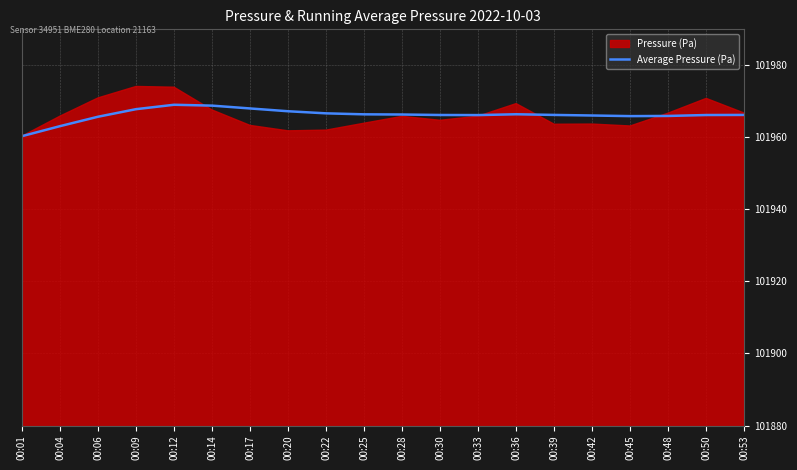

Between 00:12 and 00:30, which is larger?

00:12